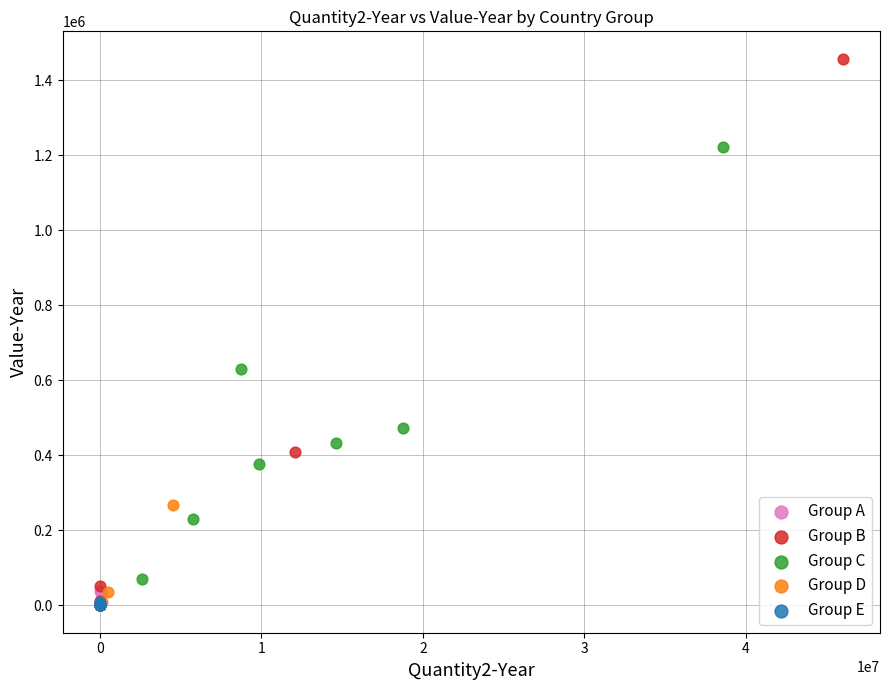

Which series contains the highest Y value?

Group B